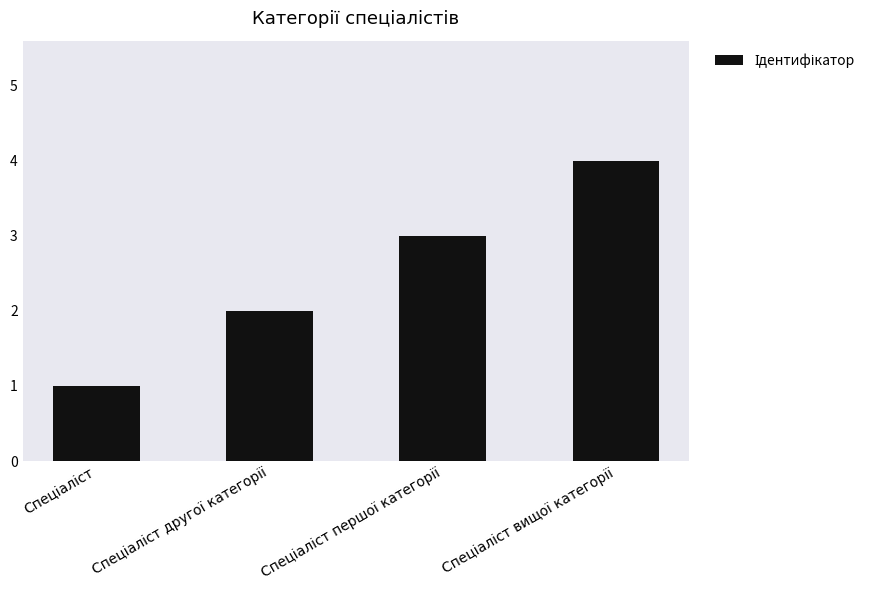

What is the greatest value displayed?

4